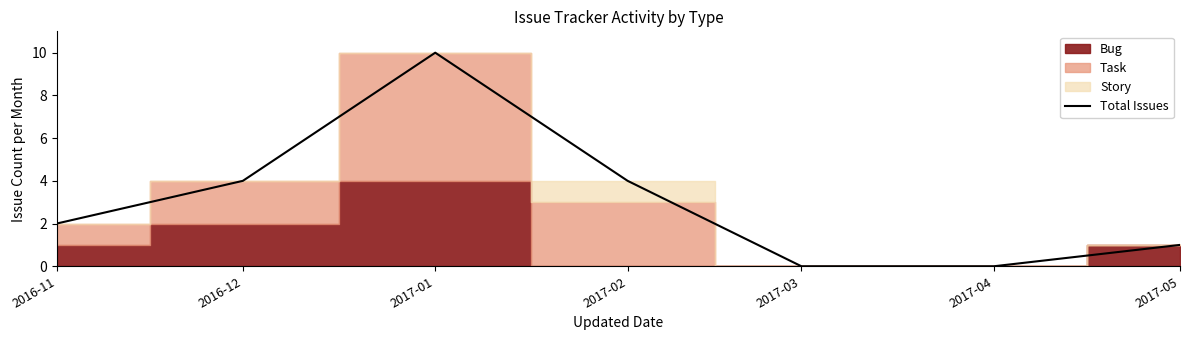

Is it true that the value at 2017-01 is 7?

False